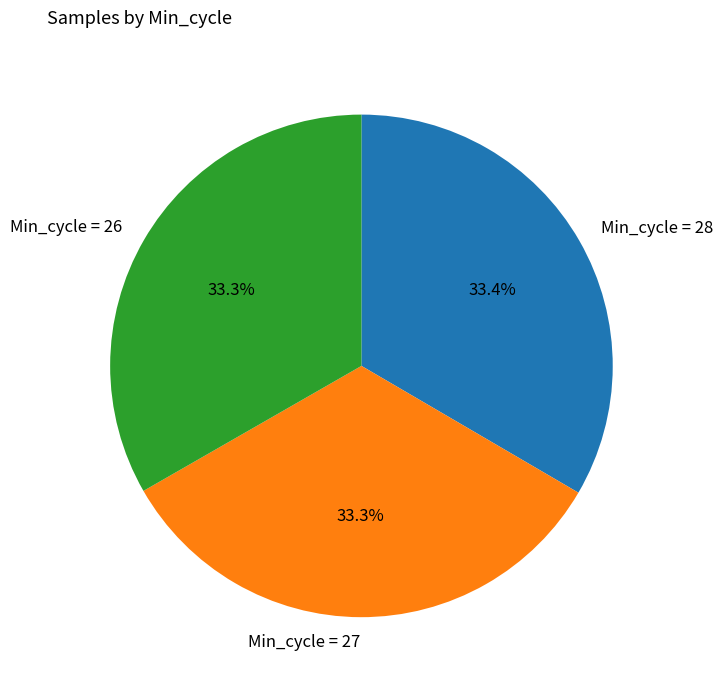

Count the number of slices in the pie.

3